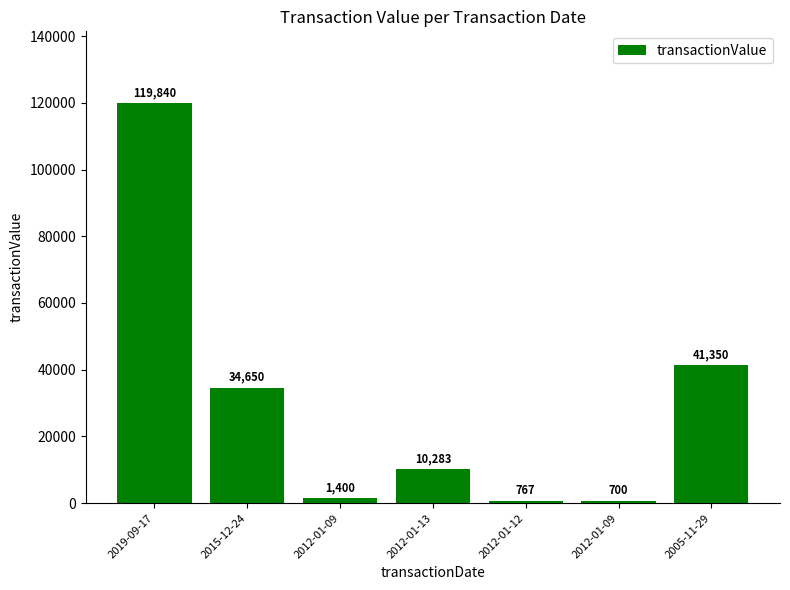

What is the sum of all values?

208990